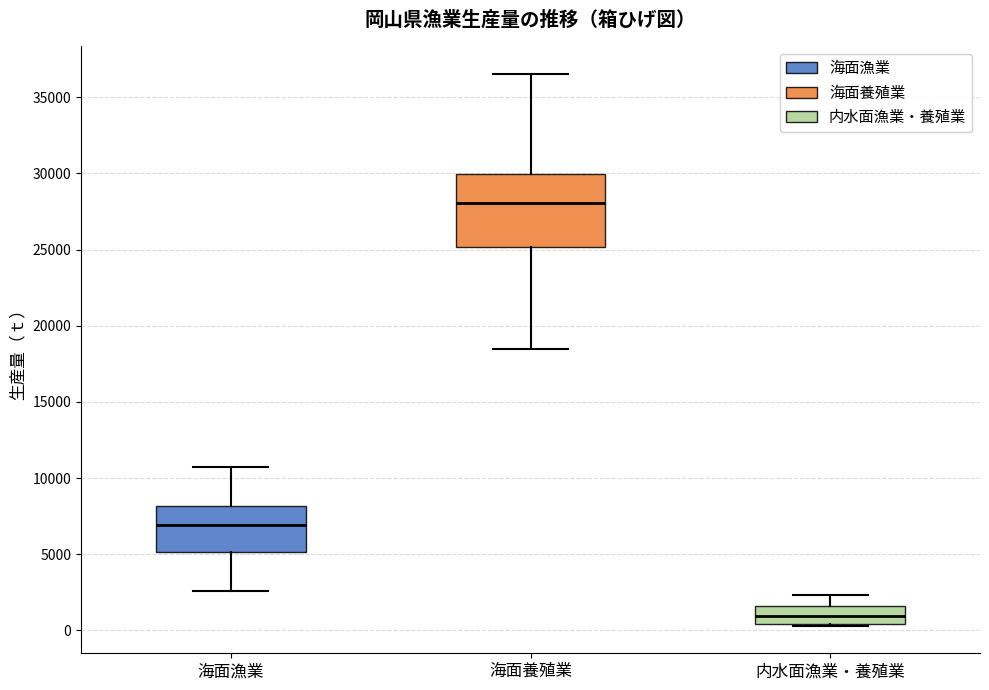

Comparing the boxes themselves (not the whiskers), which one is the tallest?

海面養殖業